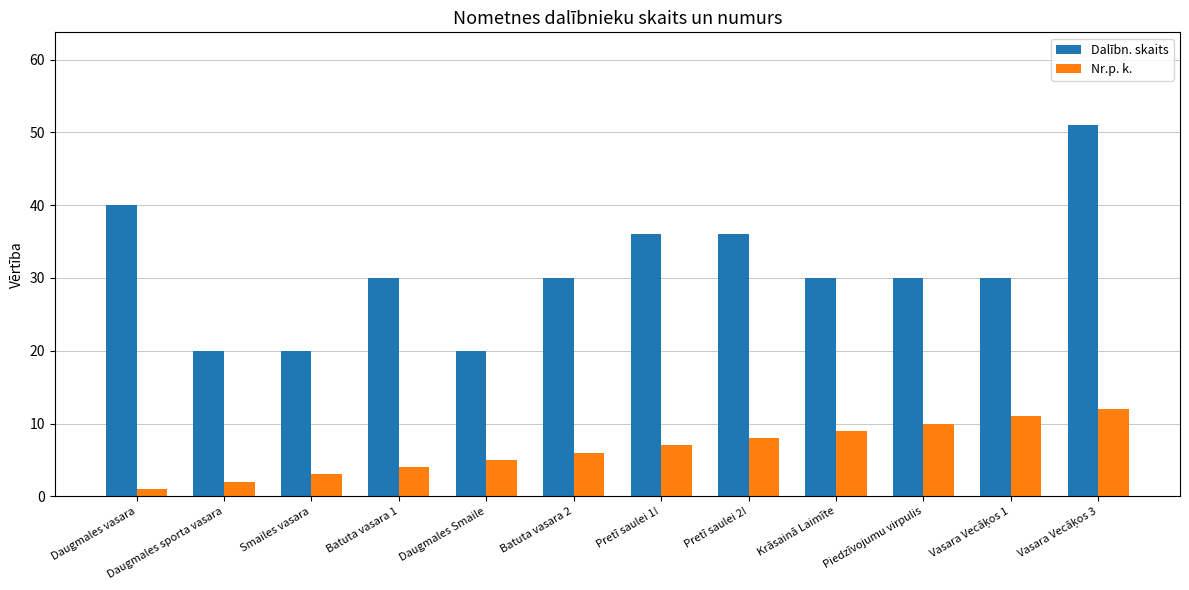

True or false: Nr.p. k. has a value of 10 at Batuta vasara 2.

False